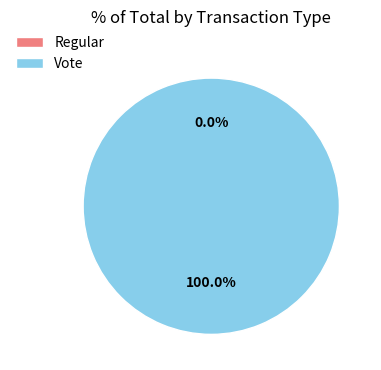

Does Regular account for over 50% of the chart?

No